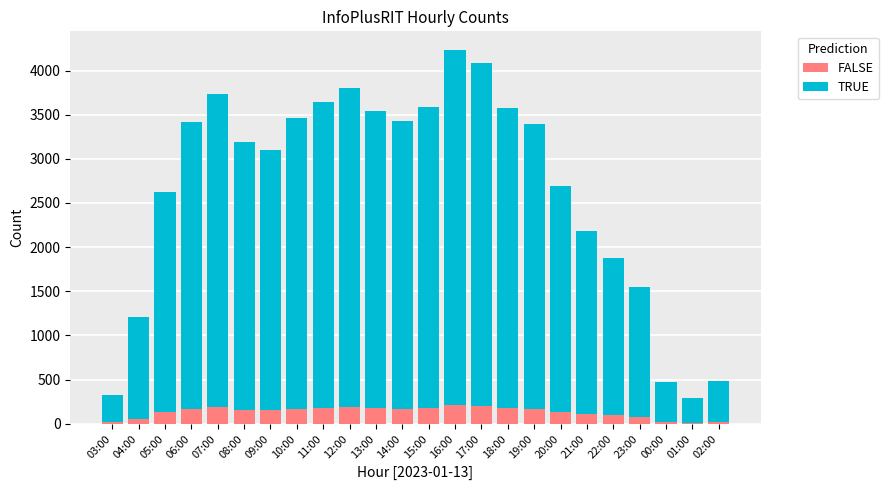

What is the difference between the second highest and minimum values in the FALSE series?

190